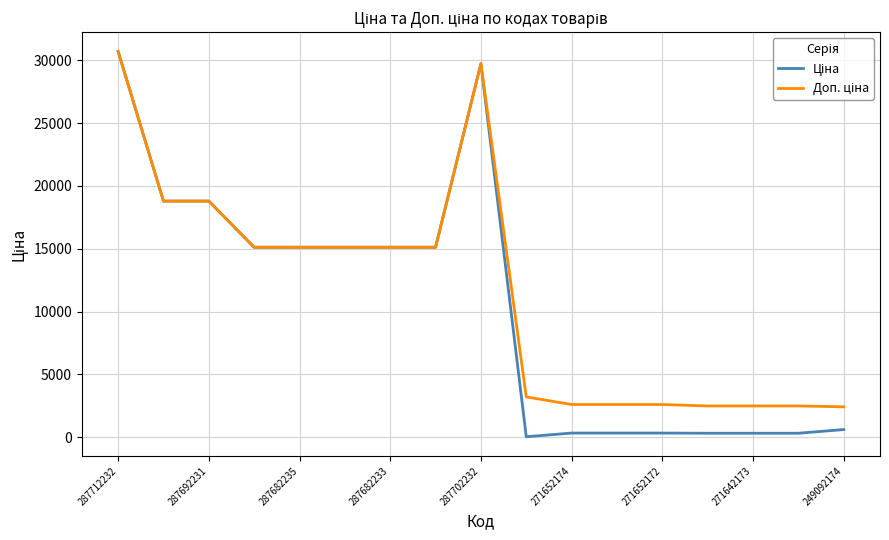

Reading right to left, extract all data points from this chart.

Ціна: 603.7	310.3	310.3	310.3	324.8	324.8	324.8	32.0	29747.2	15120.0	15120.0	15120.0	15120.0	15120.0	18796.8	18796.8	30717.1
Доп. ціна: 2414.8	2482.4	2482.4	2482.4	2598.3	2598.3	2598.3	3205.0	29747.2	15120.0	15120.0	15120.0	15120.0	15120.0	18796.8	18796.8	30717.1